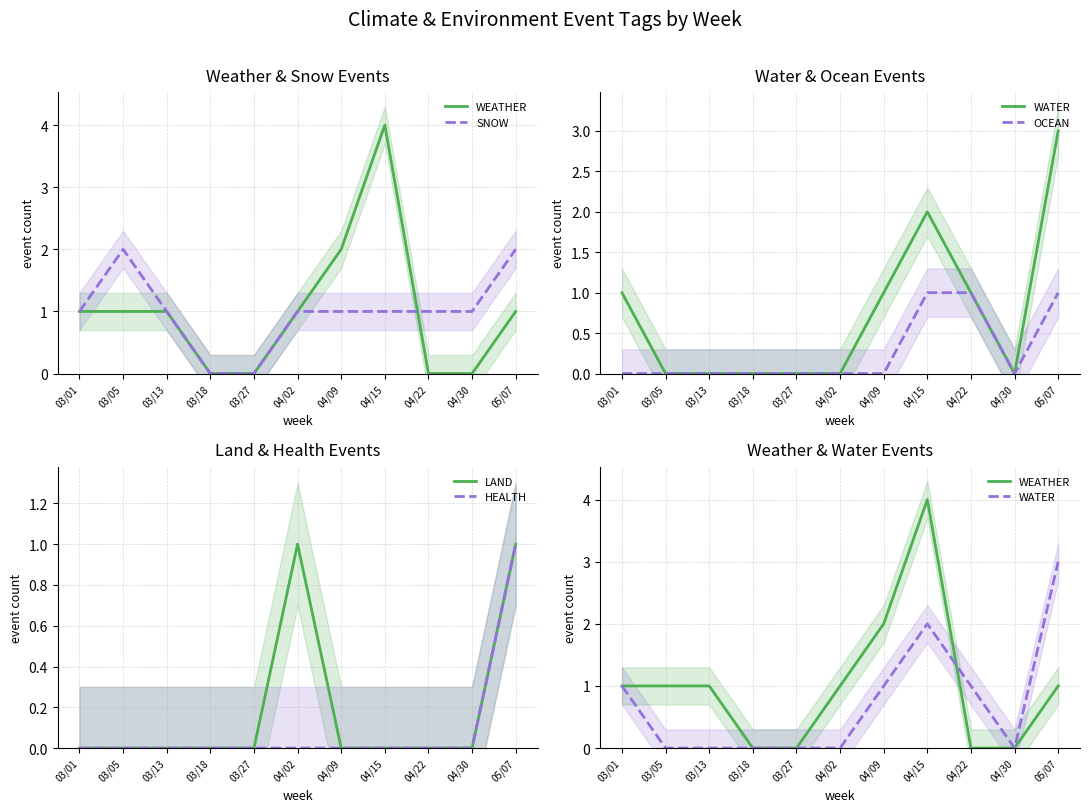

At which label does LAND reach its minimum?

03/01